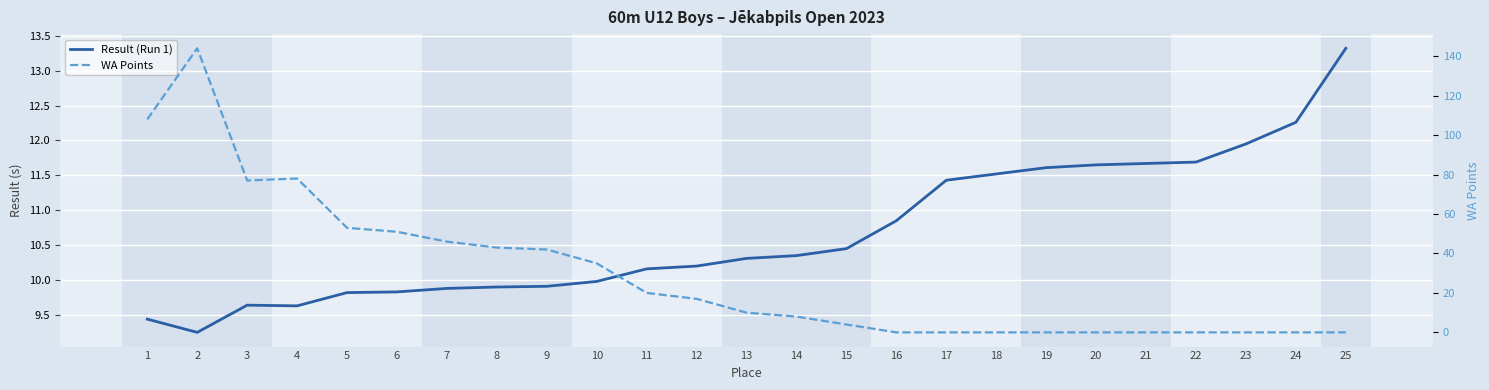

How many categories are shown in the chart?

25